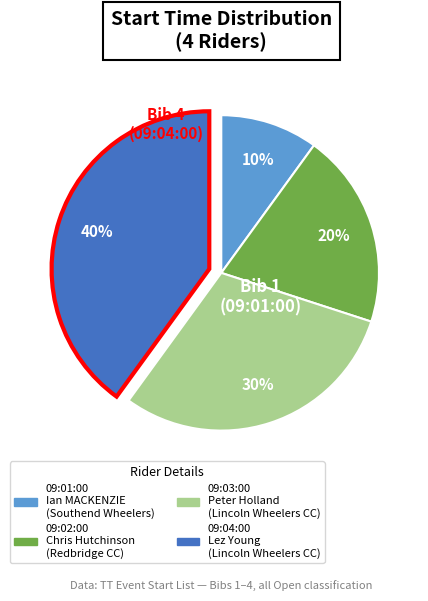

Does any single category account for the majority?

No